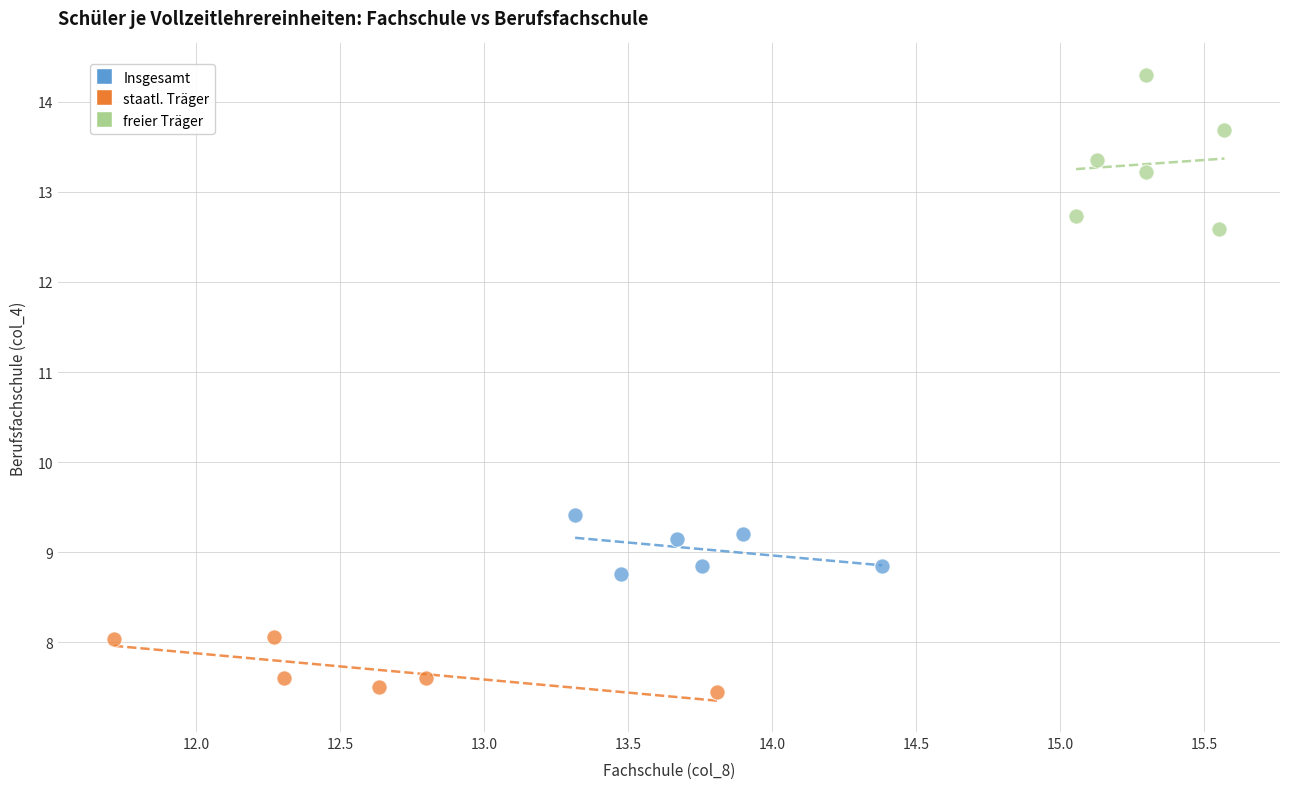

What are all the series names shown in the legend?

Insgesamt, staatl. Träger, freier Träger